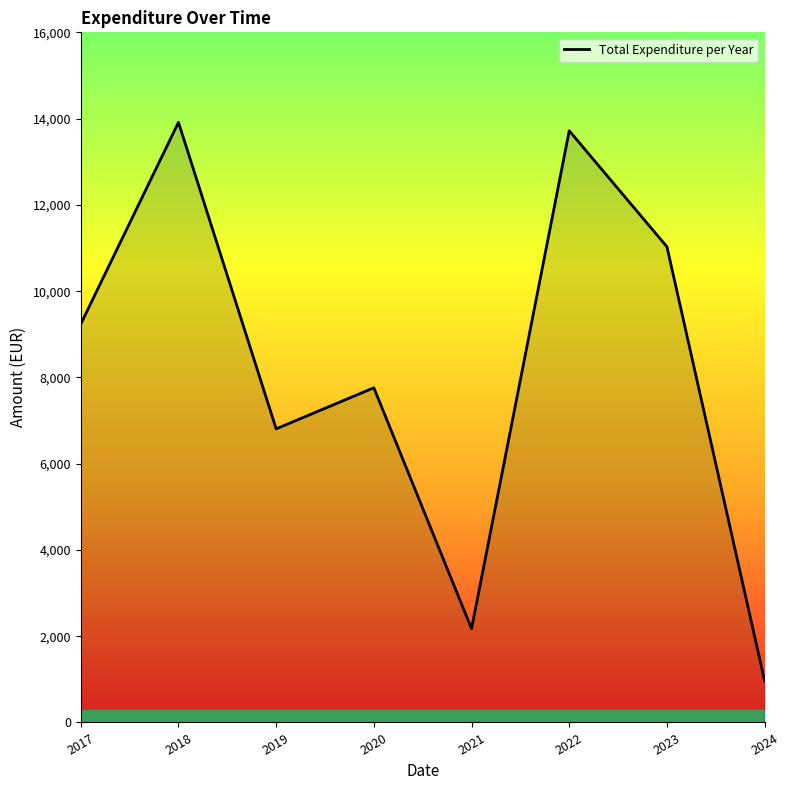

What is the change in value from 2021 to 2022?

+11544.3